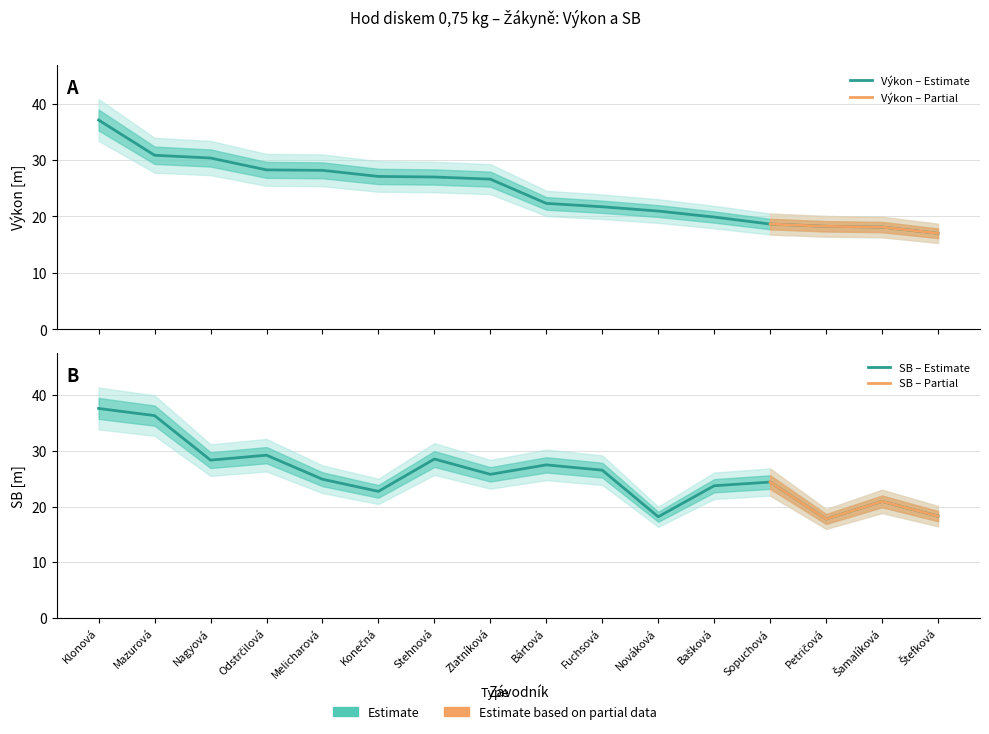

Read the Výkon value at Nagyová.

30.4